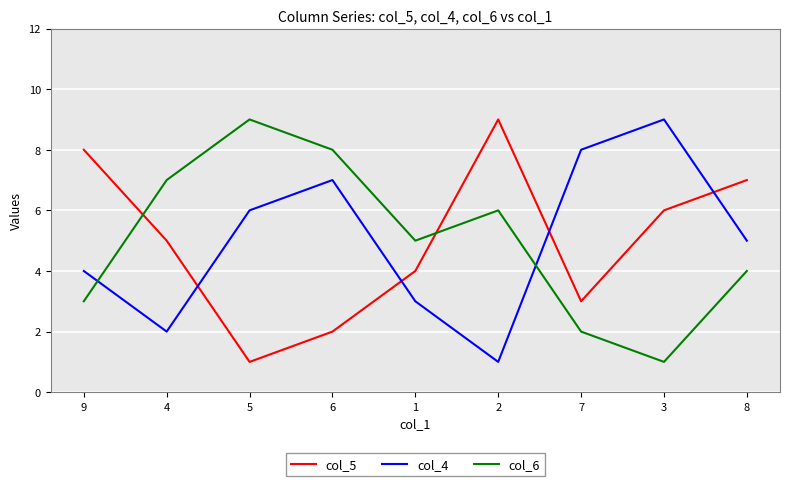

What is the approximate value of col_5 at 5?

1